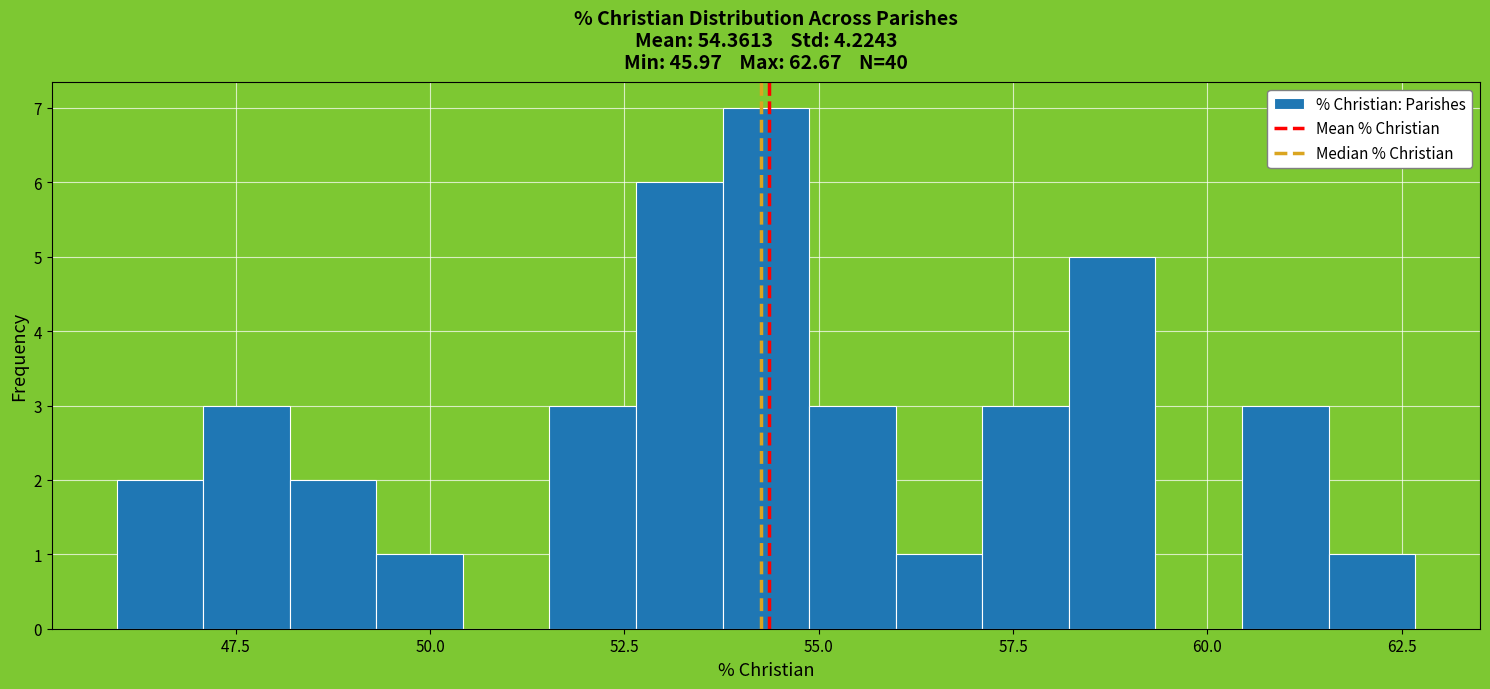

Around what value on the x-axis is the tallest bar? Give the approximate position of its centre, as read against the axis.

54.5